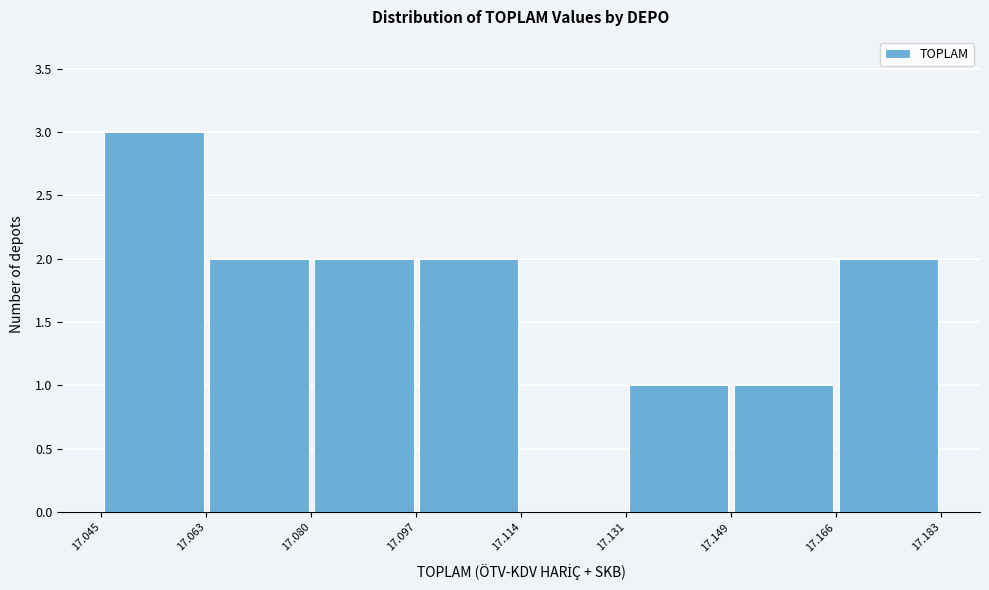

Over which range of the x-axis is the bar tallest?

17.045 to 17.063